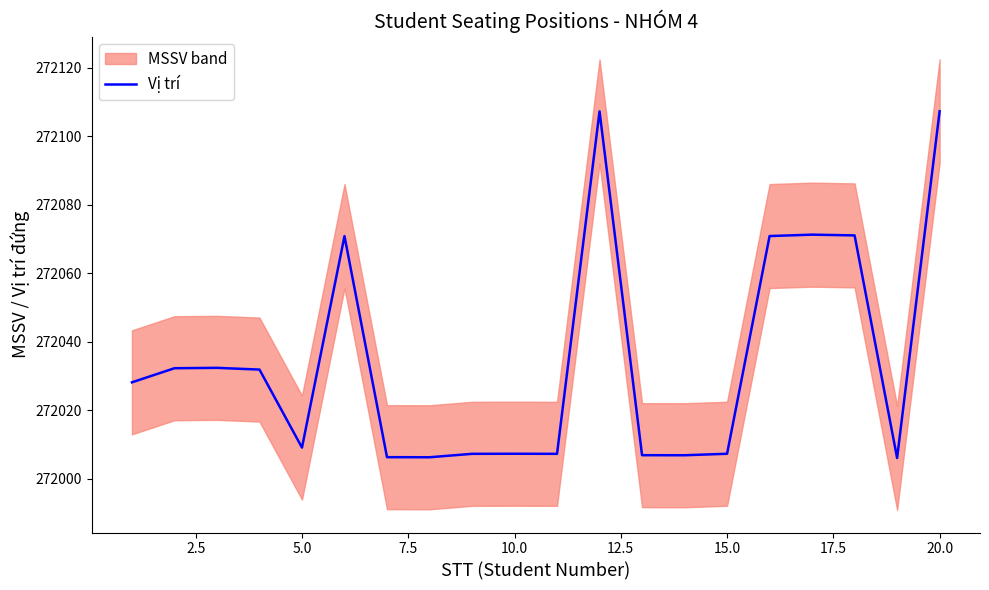

True or false: Vị trí has a value of 272107.3 at 20.0.

True